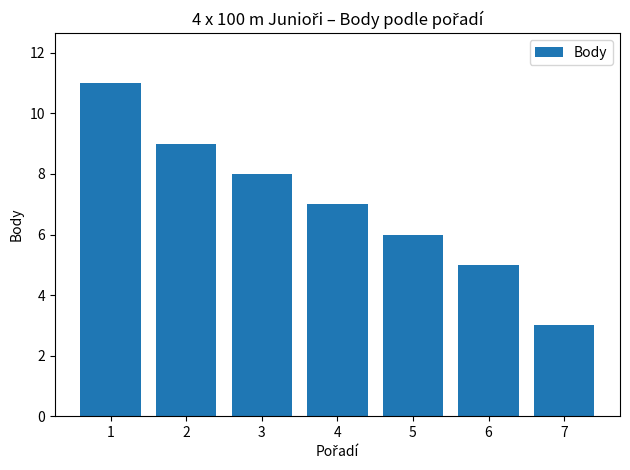

Reading left to right, extract all data points from this chart.

1=11	2=9	3=8	4=7	5=6	6=5	7=3